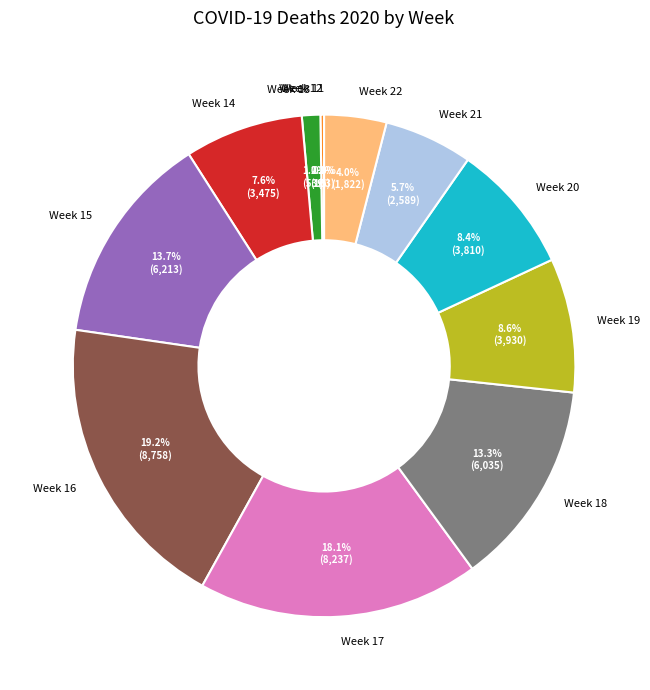

Combined, do Week 16 and Week 15 account for over 50%?

No